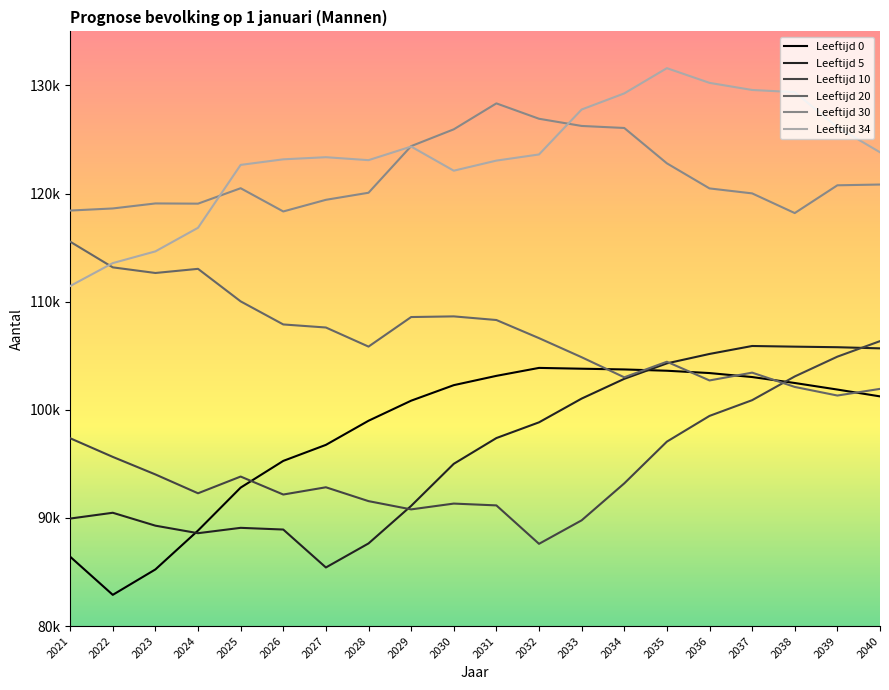

Does the chart have visible grid lines?

No